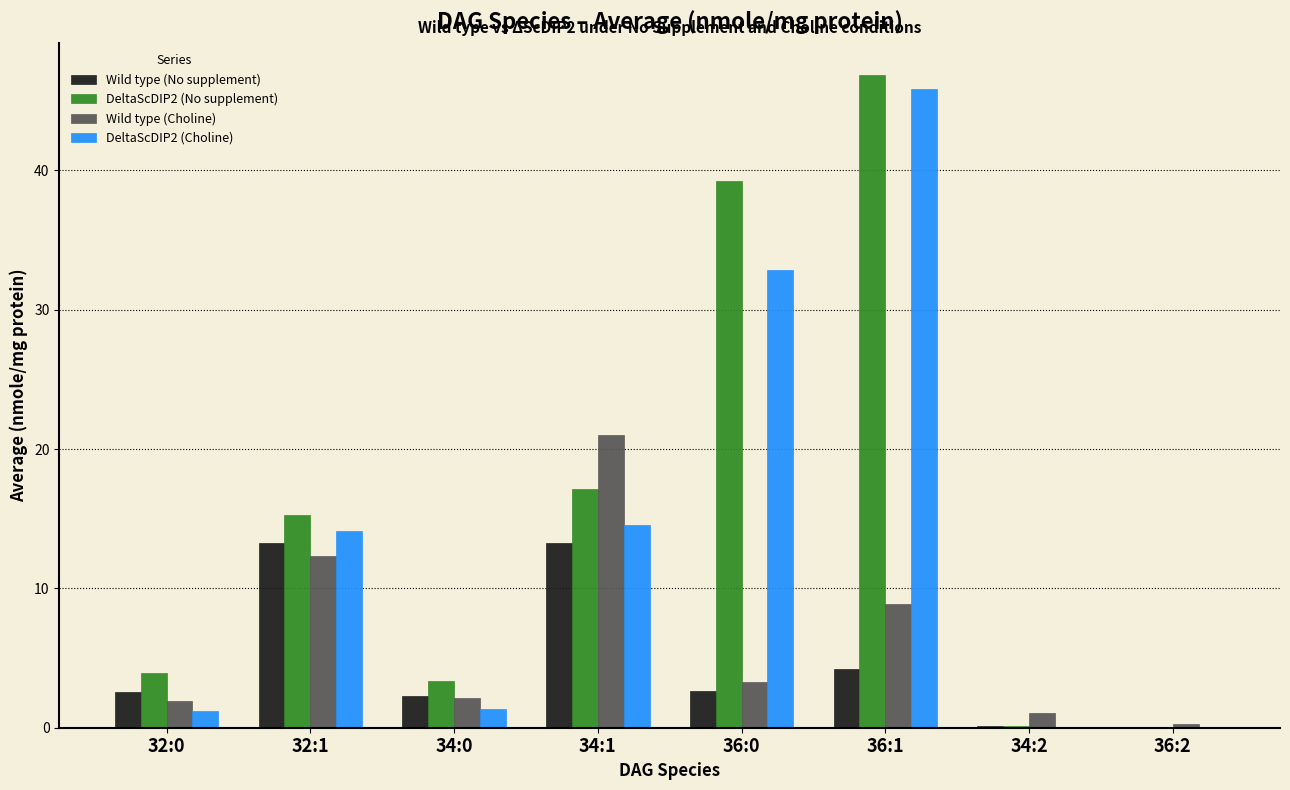

The Wild type (No supplement) series shows 2.3 at 34:0. True or false?

True